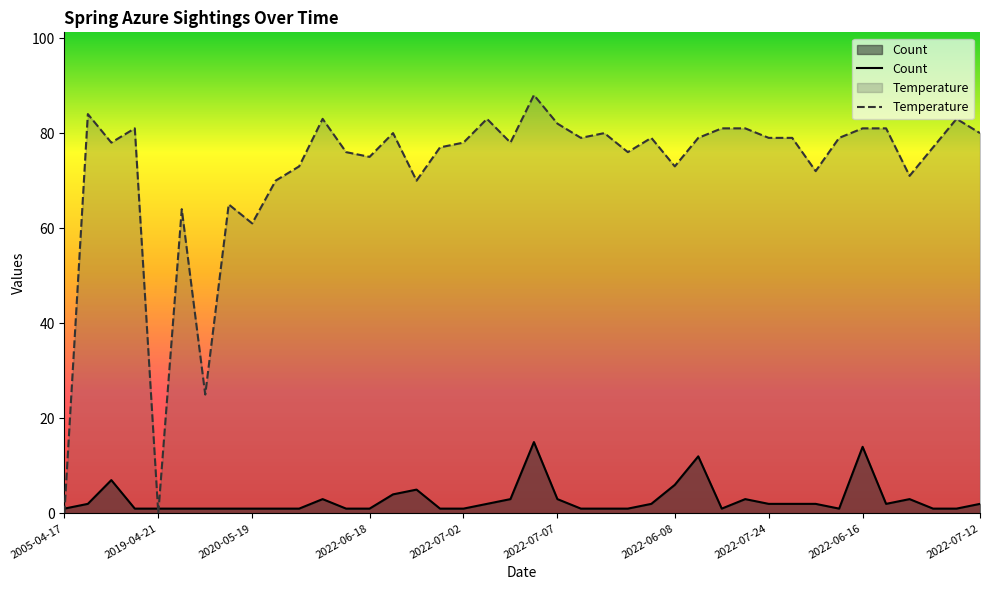

Count the number of categories in the chart.

40